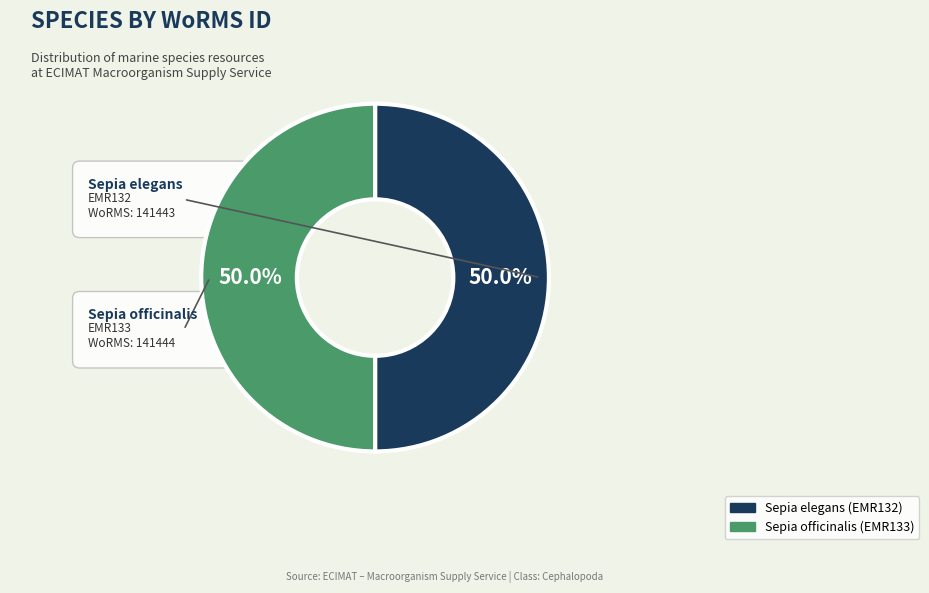

Is it true that Sepia officinalis (EMR133) is 63% of the pie?

False